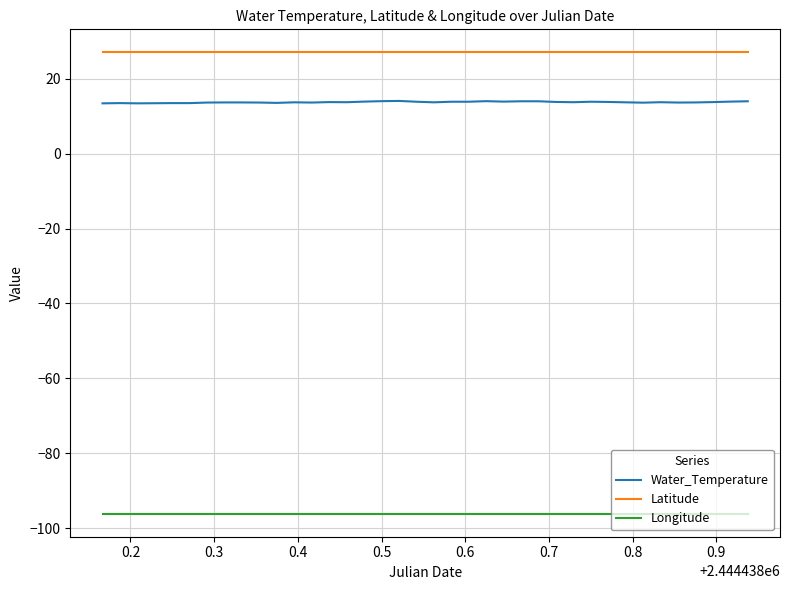

Which series has the largest total across all categories?

Latitude